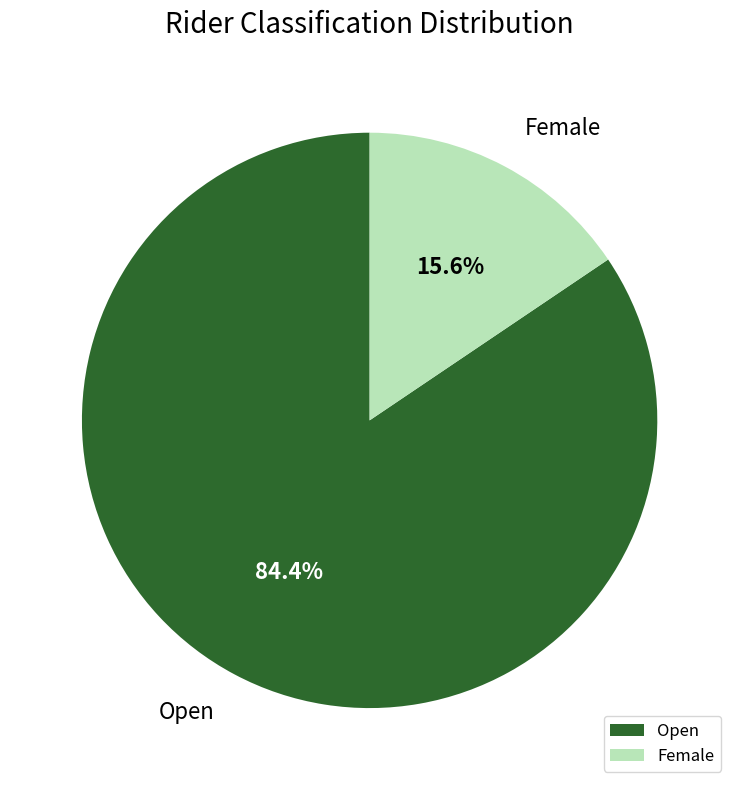

How many segments does this pie chart have?

2